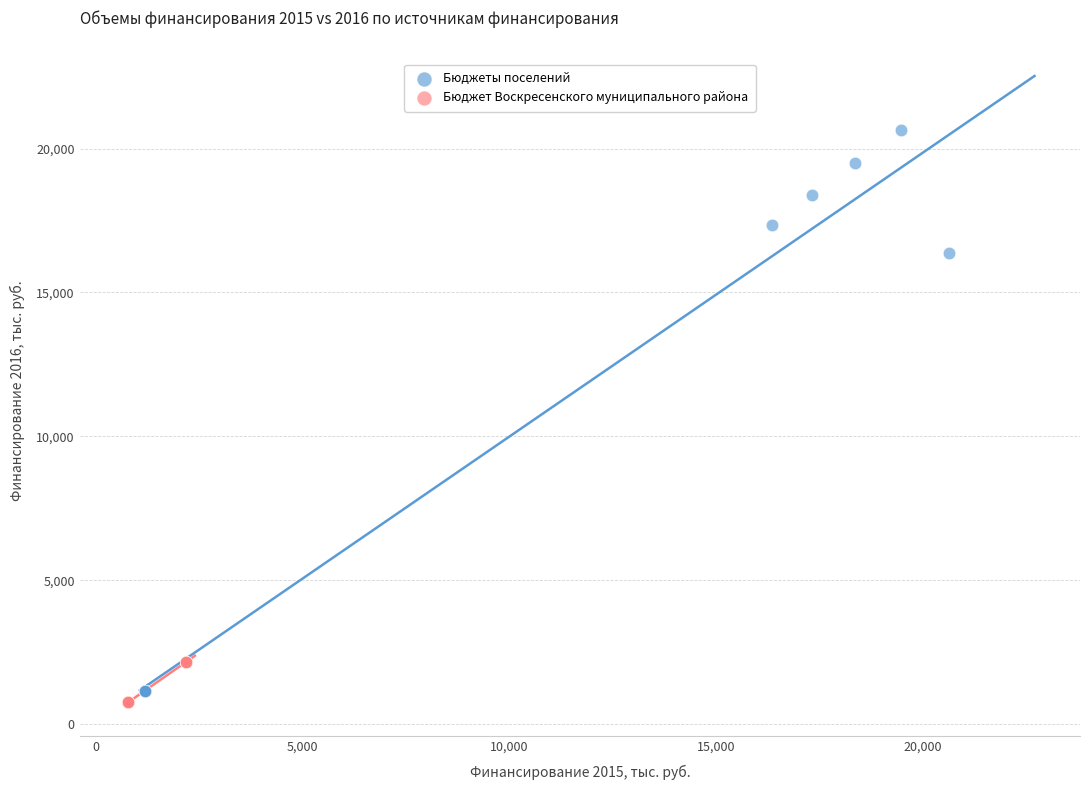

Which series reaches the maximum Y coordinate?

Бюджеты поселений